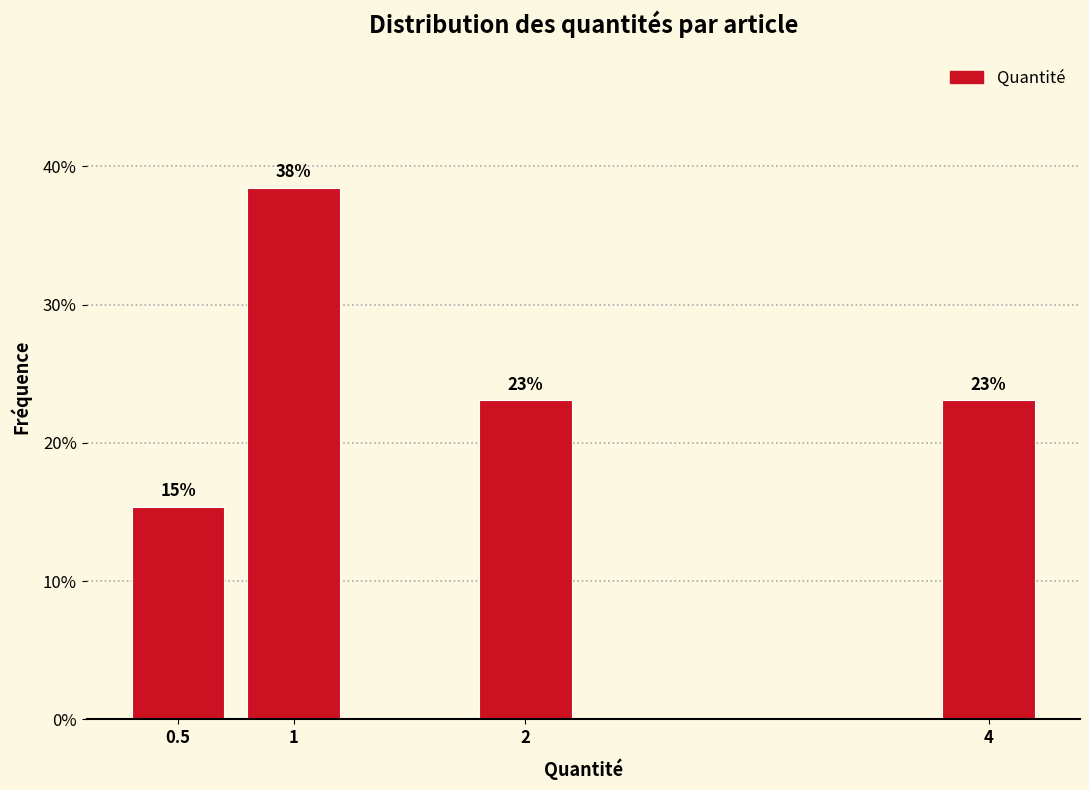

Which label corresponds to the smallest value in the chart?

0.5